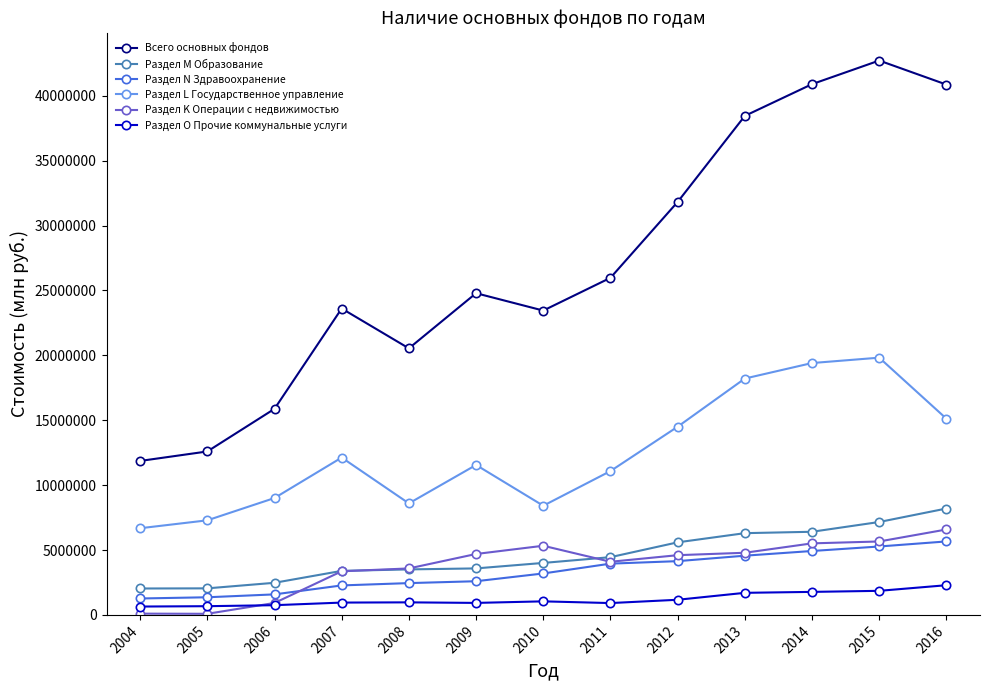

True or false: Раздел О Прочие коммунальные услуги and Всего основных фондов cross at least once.

False